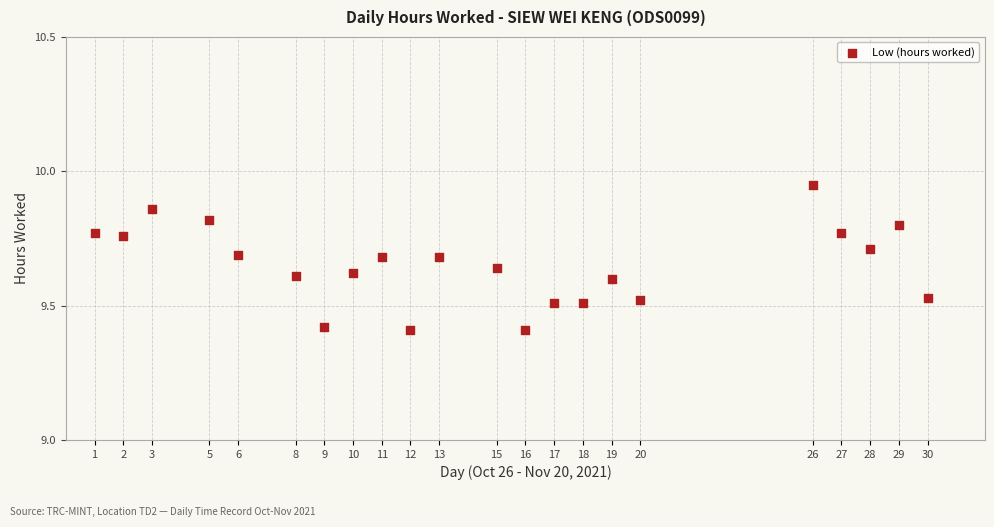

What is the range of Y values (max minus min)?

0.5